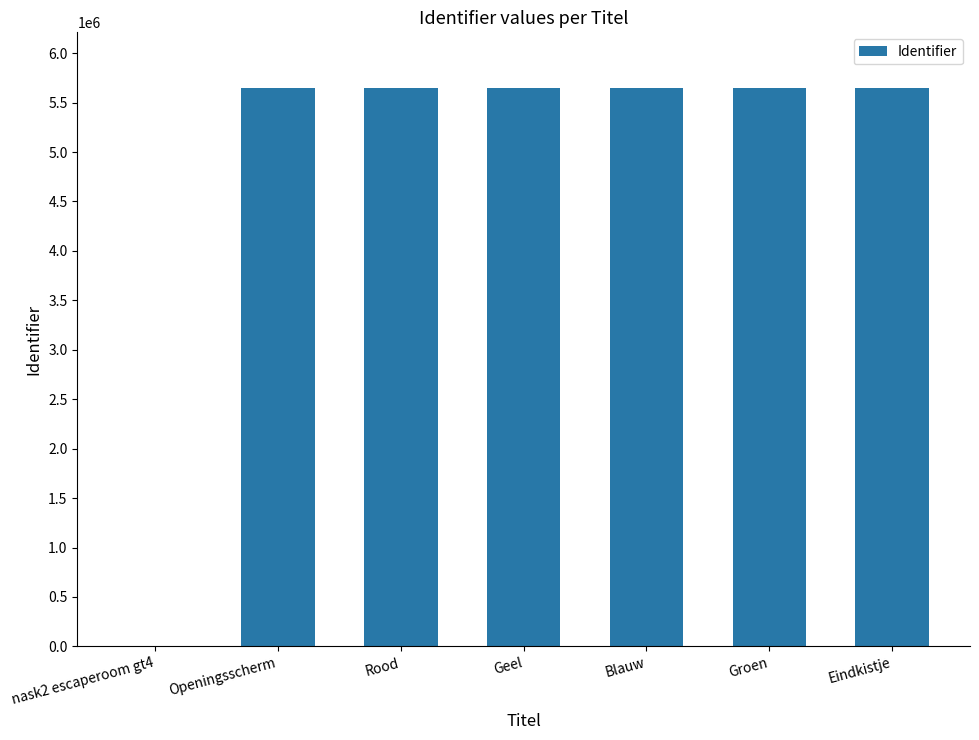

Where is the data nearest to the value 2823225?

Openingsscherm